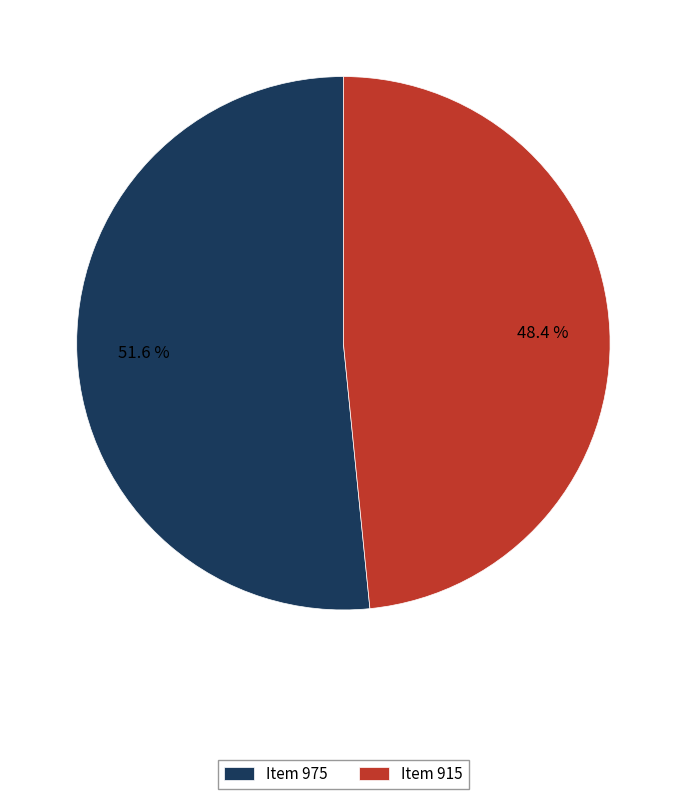

Does Item 915 account for over 50% of the chart?

No